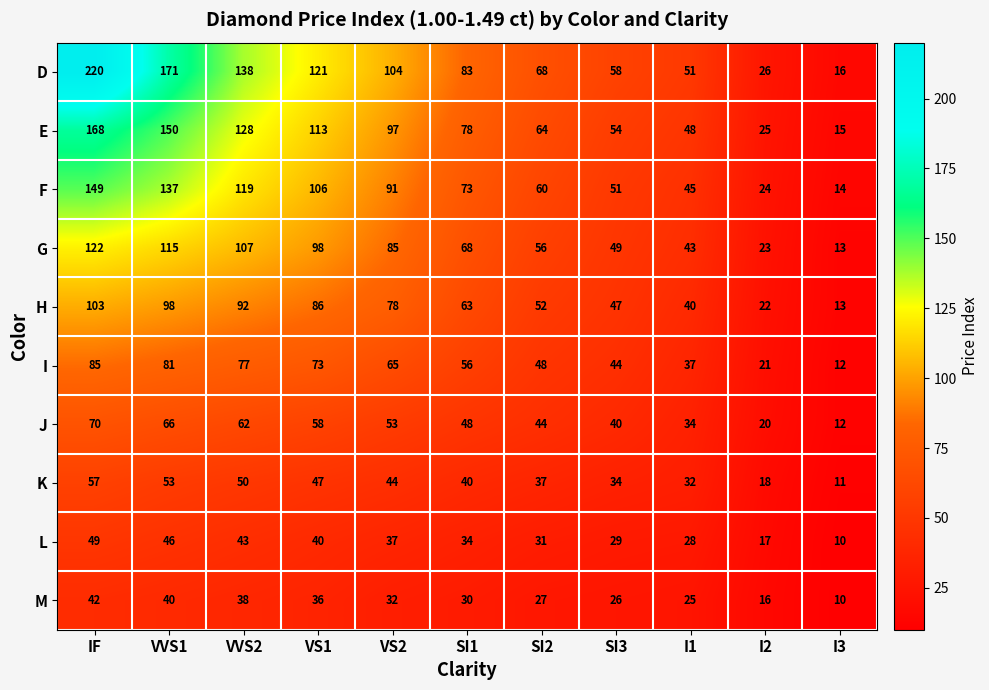

Where is L nearest to the value 29?

SI3